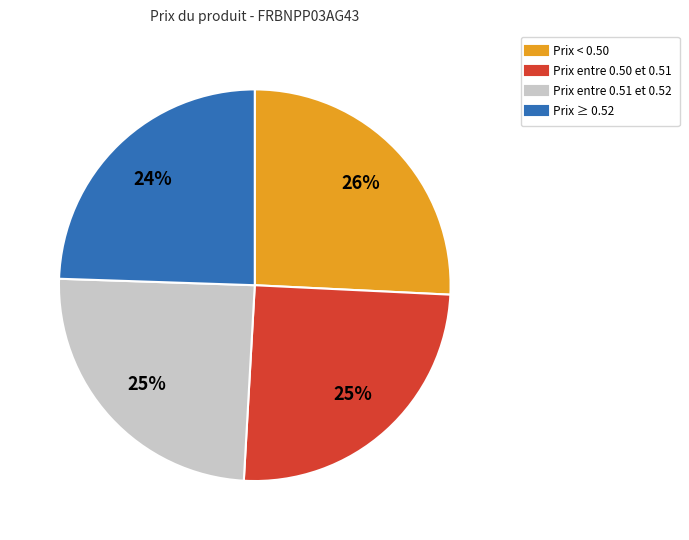

To the nearest percent, what is the average slice percentage?

25%